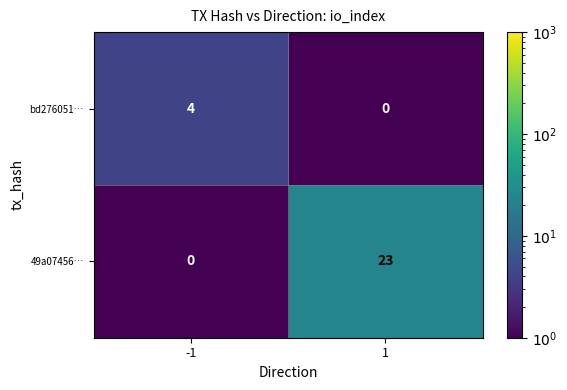

Reading right to left, transcribe all the data shown in this chart.

bd276051…: 0	4
49a07456…: 23	0